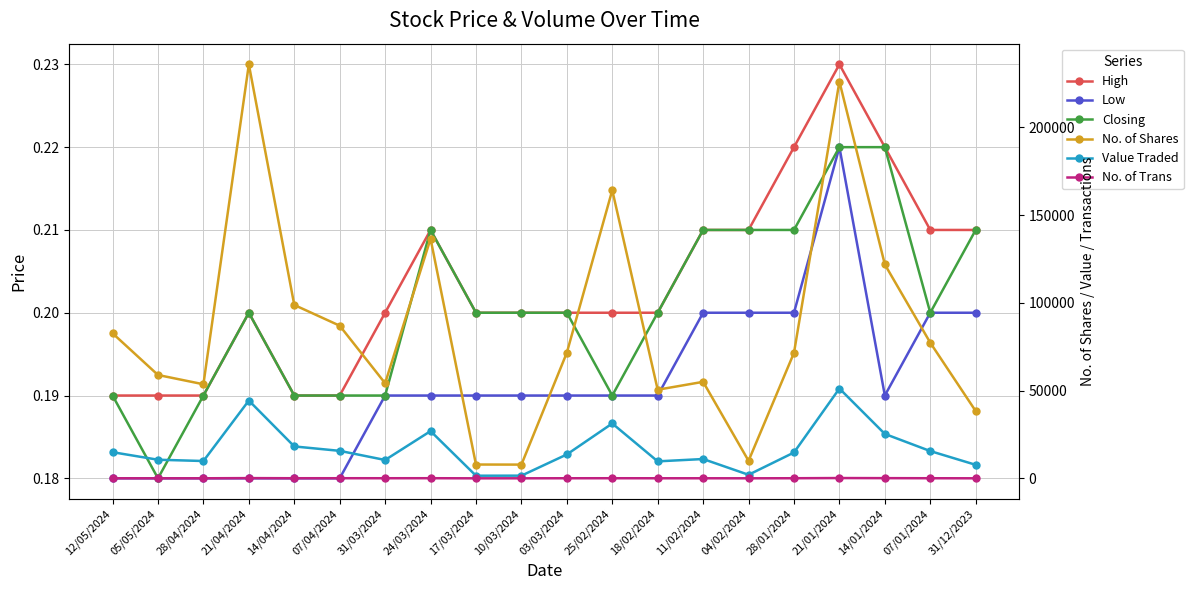

Reading left to right, transcribe all the data shown in this chart.

High: 12/05/2024=0.2	05/05/2024=0.2	28/04/2024=0.2	21/04/2024=0.2	14/04/2024=0.2	07/04/2024=0.2	31/03/2024=0.2	24/03/2024=0.2	17/03/2024=0.2	10/03/2024=0.2	03/03/2024=0.2	25/02/2024=0.2	18/02/2024=0.2	11/02/2024=0.2	04/02/2024=0.2	28/01/2024=0.2	21/01/2024=0.2	14/01/2024=0.2	07/01/2024=0.2	31/12/2023=0.2
Low: 12/05/2024=0.2	05/05/2024=0.2	28/04/2024=0.2	21/04/2024=0.2	14/04/2024=0.2	07/04/2024=0.2	31/03/2024=0.2	24/03/2024=0.2	17/03/2024=0.2	10/03/2024=0.2	03/03/2024=0.2	25/02/2024=0.2	18/02/2024=0.2	11/02/2024=0.2	04/02/2024=0.2	28/01/2024=0.2	21/01/2024=0.2	14/01/2024=0.2	07/01/2024=0.2	31/12/2023=0.2
Closing: 12/05/2024=0.2	05/05/2024=0.2	28/04/2024=0.2	21/04/2024=0.2	14/04/2024=0.2	07/04/2024=0.2	31/03/2024=0.2	24/03/2024=0.2	17/03/2024=0.2	10/03/2024=0.2	03/03/2024=0.2	25/02/2024=0.2	18/02/2024=0.2	11/02/2024=0.2	04/02/2024=0.2	28/01/2024=0.2	21/01/2024=0.2	14/01/2024=0.2	07/01/2024=0.2	31/12/2023=0.2
No. of Shares: 12/05/2024=82666.0	05/05/2024=58900.0	28/04/2024=53608.0	21/04/2024=235913.0	14/04/2024=98800.0	07/04/2024=86984.0	31/03/2024=54186.0	24/03/2024=136531.0	17/03/2024=7870.0	10/03/2024=7824.0	03/03/2024=71602.0	25/02/2024=164200.0	18/02/2024=50502.0	11/02/2024=54993.0	04/02/2024=9989.0	28/01/2024=71515.0	21/01/2024=226113.0	14/01/2024=121881.0	07/01/2024=77301.0	31/12/2023=38342.0
Value Traded: 12/05/2024=14901.0	05/05/2024=10604.0	28/04/2024=9871.0	21/04/2024=44328.0	14/04/2024=18184.0	07/04/2024=15665.0	31/03/2024=10458.0	24/03/2024=26919.0	17/03/2024=1496.0	10/03/2024=1527.0	03/03/2024=13612.0	25/02/2024=31271.0	18/02/2024=9676.0	11/02/2024=11004.0	04/02/2024=2028.0	28/01/2024=14727.0	21/01/2024=51182.0	14/01/2024=25306.0	07/01/2024=15543.0	31/12/2023=7705.0
No. of Trans: 12/05/2024=38.0	05/05/2024=23.0	28/04/2024=31.0	21/04/2024=131.0	14/04/2024=60.0	07/04/2024=69.0	31/03/2024=57.0	24/03/2024=73.0	17/03/2024=10.0	10/03/2024=16.0	03/03/2024=48.0	25/02/2024=60.0	18/02/2024=39.0	11/02/2024=37.0	04/02/2024=23.0	28/01/2024=57.0	21/01/2024=166.0	14/01/2024=111.0	07/01/2024=59.0	31/12/2023=21.0